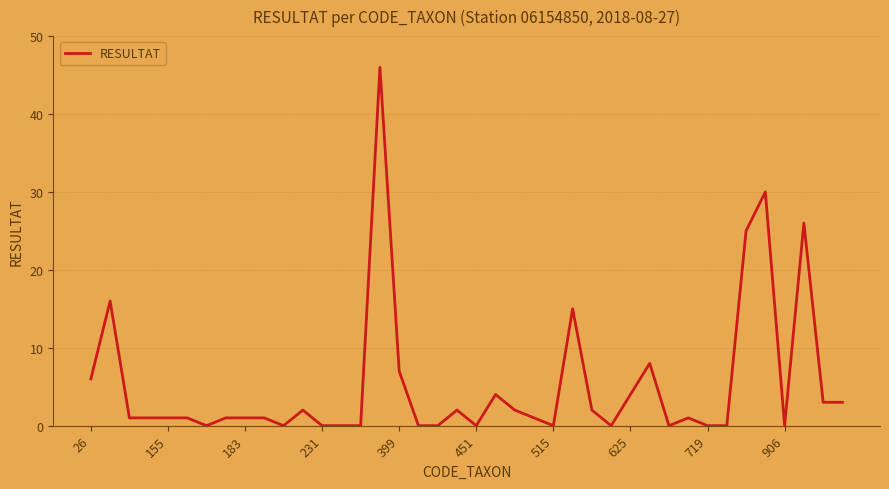

What is the difference between the maximum and minimum values?

46